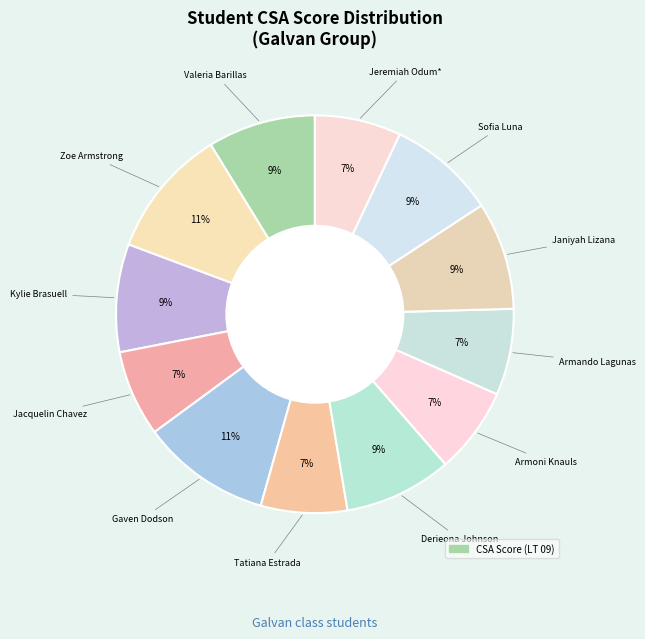

Rank the categories by value from lowest to highest.

Jacquelin Chavez, Tatiana Estrada, Armoni Knauls, Armando Lagunas, Jeremiah Odum*, Valeria Barillas, Kylie Brasuell, Derieona Johnson, Janiyah Lizana, Sofia Luna, Zoe Armstrong, Gaven Dodson